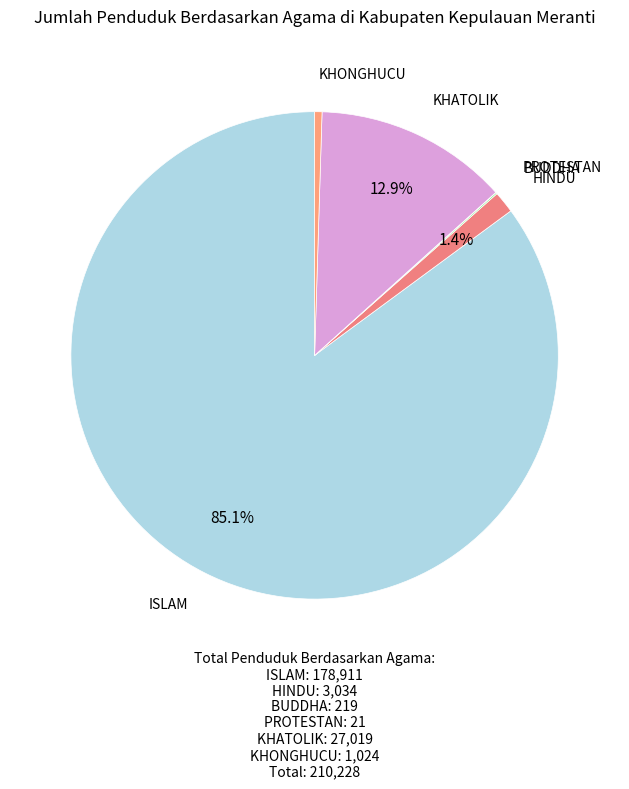

Which category has the biggest portion of the pie?

ISLAM